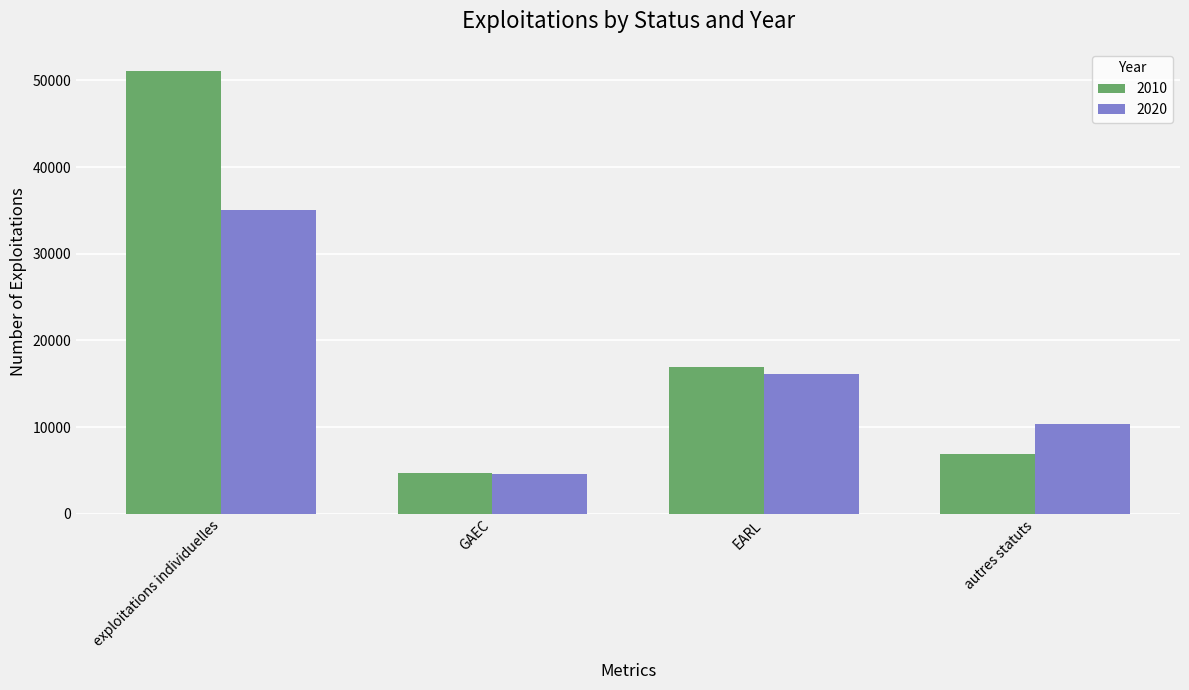

At which label does 2010 reach its minimum?

GAEC